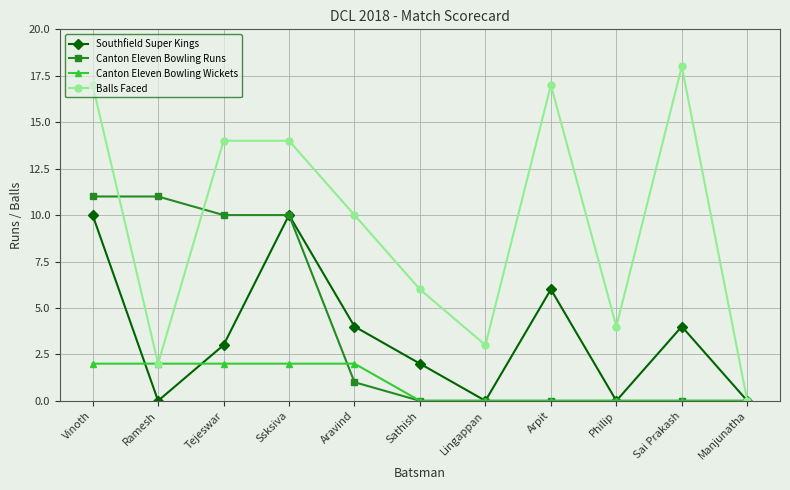

Which series changed the most between Sathish and Arpit?

Balls Faced